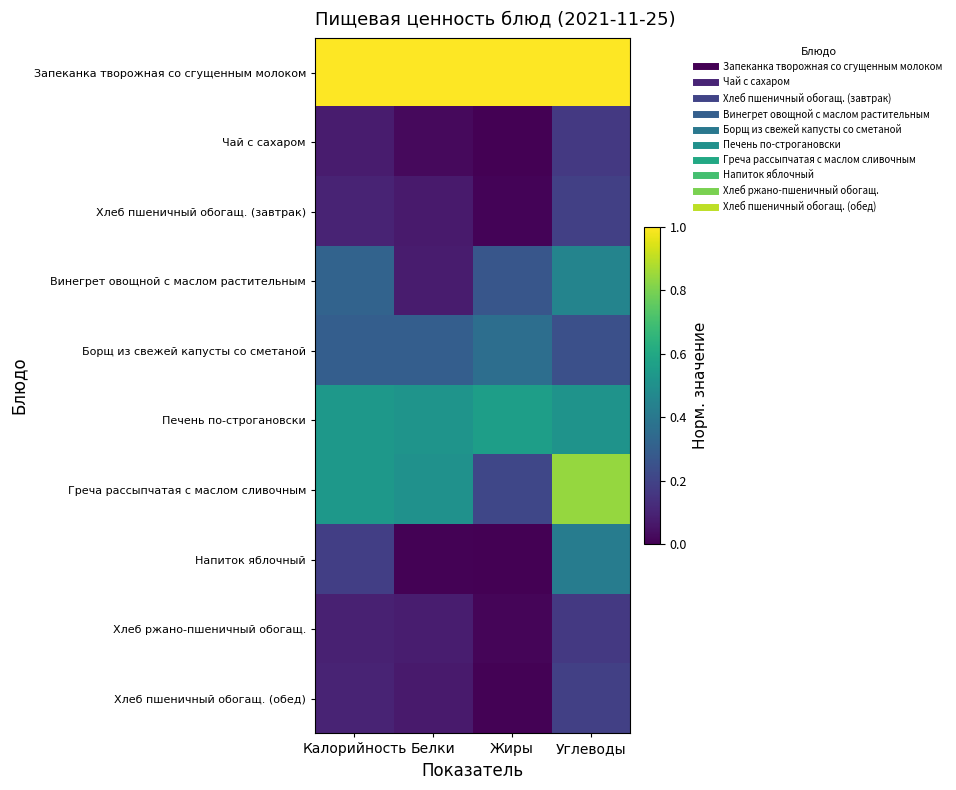

Between Жиры and Белки, which is larger?

Жиры